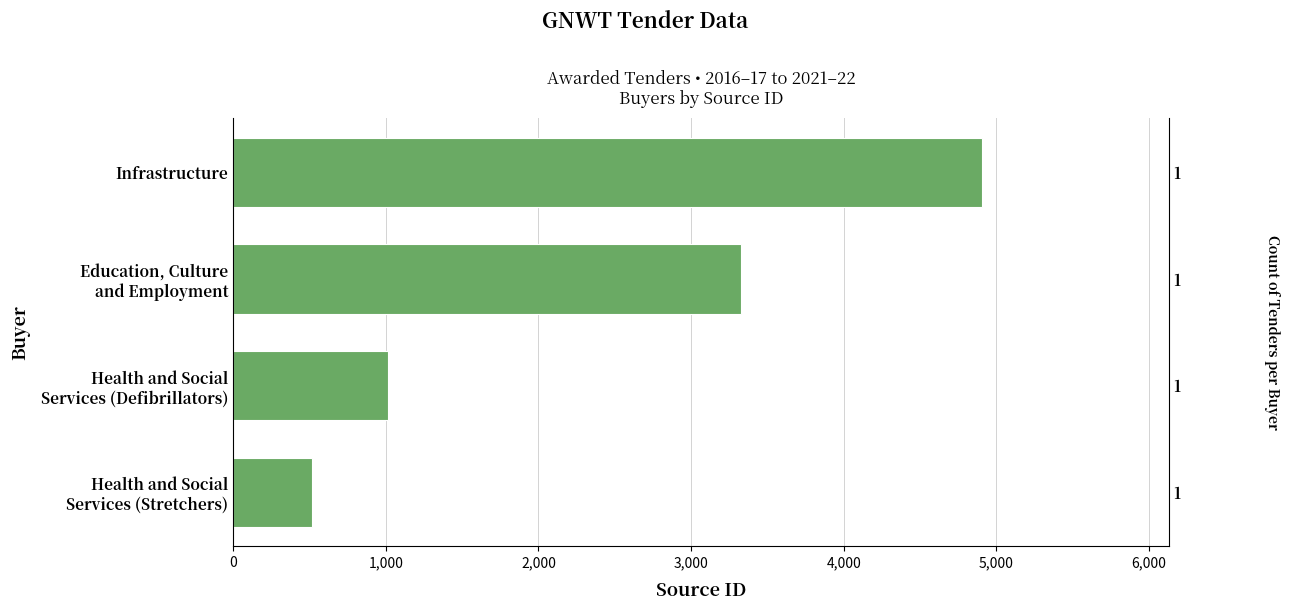

What is the ratio of the value at Health and Social Services (Defibrillators) to the value at Education, Culture and Employment?

0.3